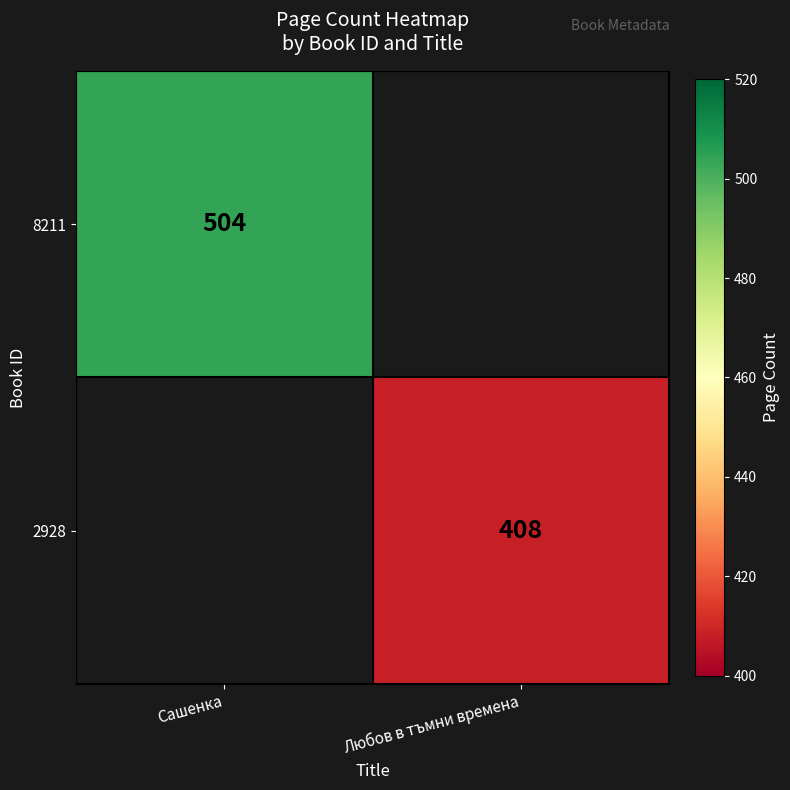

Is it true that 8211 equals 762 at Сашенка?

False